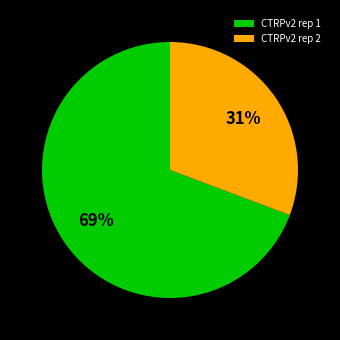

The CTRPv2 rep 1 slice represents 69% of the pie. True or false?

True